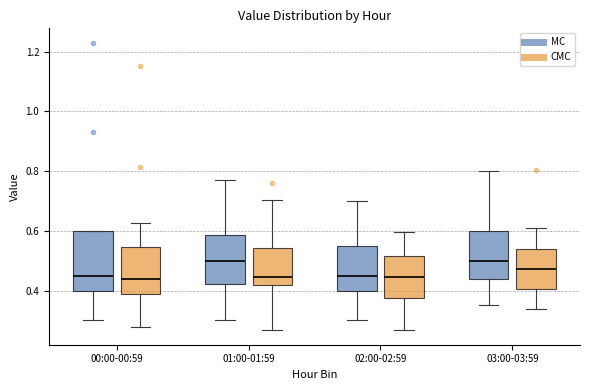

Reading left to right, read every box against the y-axis: the position of its median line, the range the box covers, and the ends of its whiskers. The values are not printed on the chart, so give them approximately, as read against the axis.

00:00-00:59 (MC): median 0.46, box 0.40 to 0.60, whiskers 0.30 to 0.60
00:00-00:59 (CMC): median 0.44, box 0.38 to 0.54, whiskers 0.28 to 0.62
01:00-01:59 (MC): median 0.50, box 0.42 to 0.58, whiskers 0.30 to 0.78
01:00-01:59 (CMC): median 0.44, box 0.42 to 0.54, whiskers 0.26 to 0.70
02:00-02:59 (MC): median 0.46, box 0.40 to 0.56, whiskers 0.30 to 0.70
02:00-02:59 (CMC): median 0.44, box 0.38 to 0.52, whiskers 0.26 to 0.60
03:00-03:59 (MC): median 0.50, box 0.44 to 0.60, whiskers 0.36 to 0.80
03:00-03:59 (CMC): median 0.48, box 0.40 to 0.54, whiskers 0.34 to 0.62